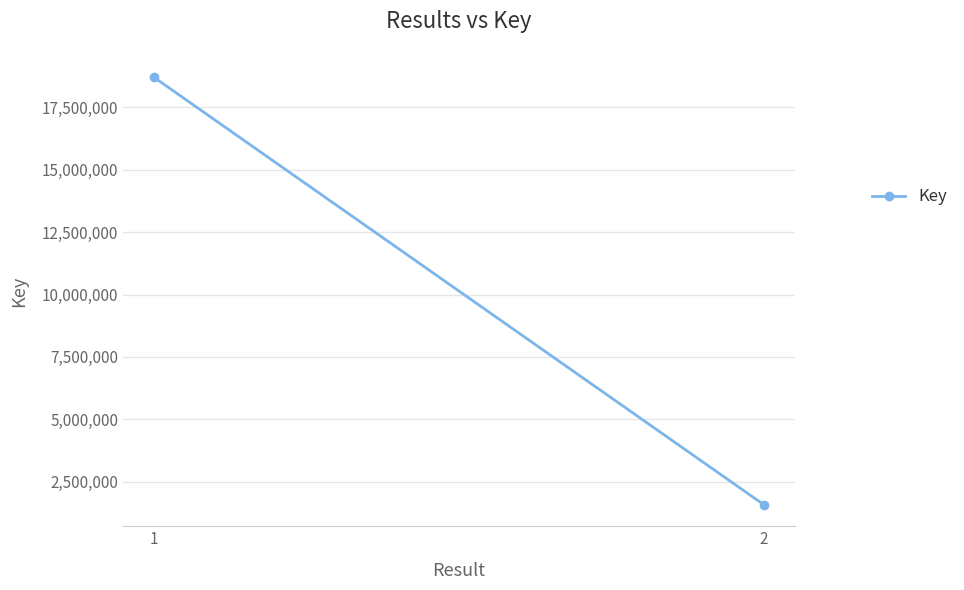

What is the value of the 1st point from the left?

18713195